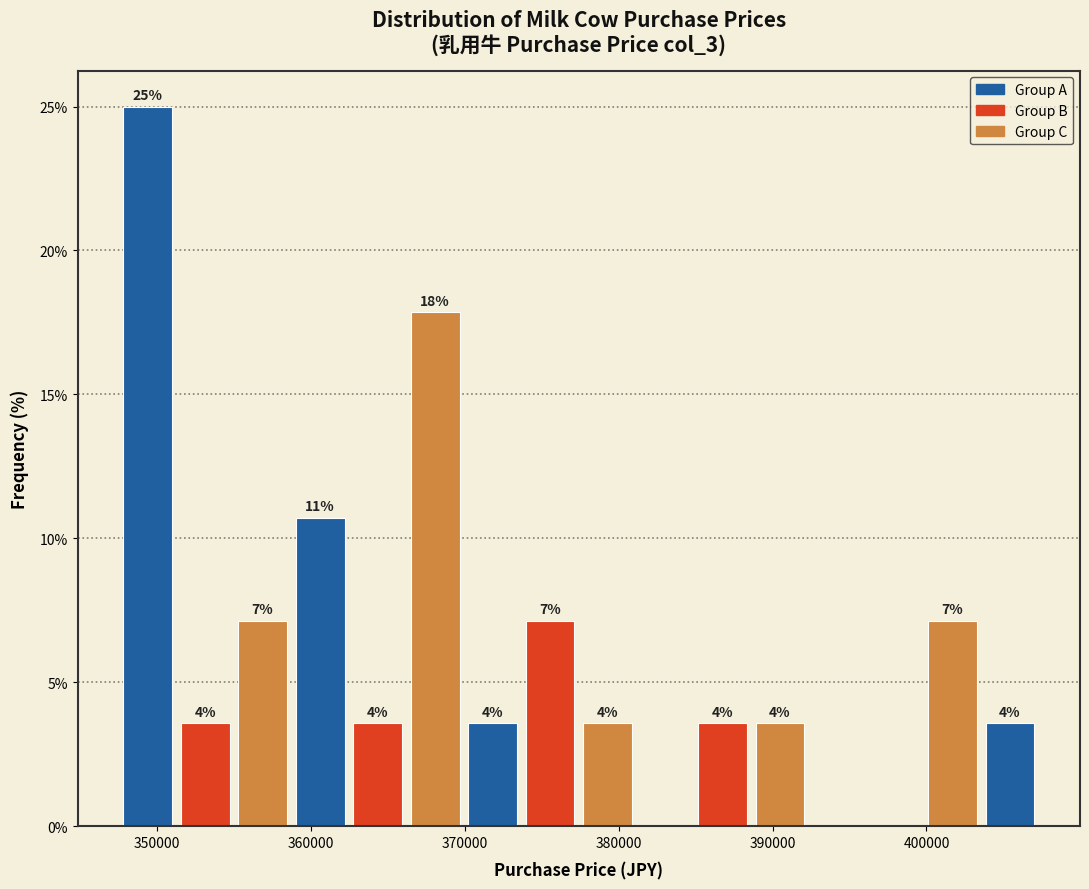

Read against the x-axis, roughly where is the centre of the tallest bar?

349000